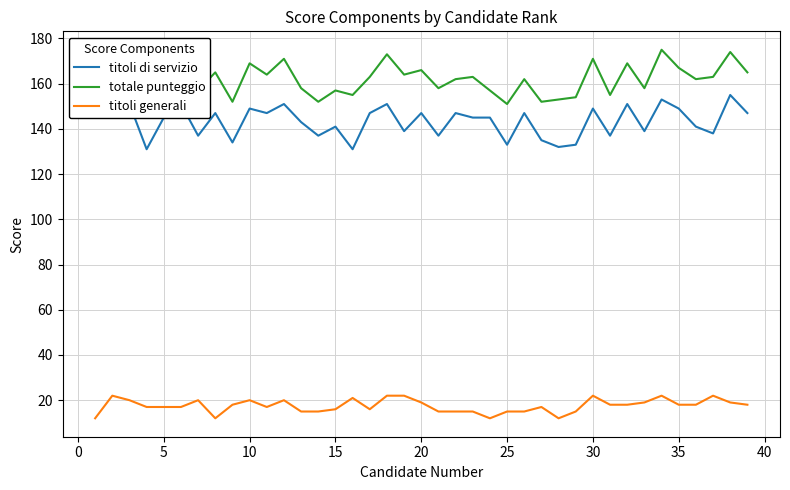

At how many categories does at least one series exceed 62?

39